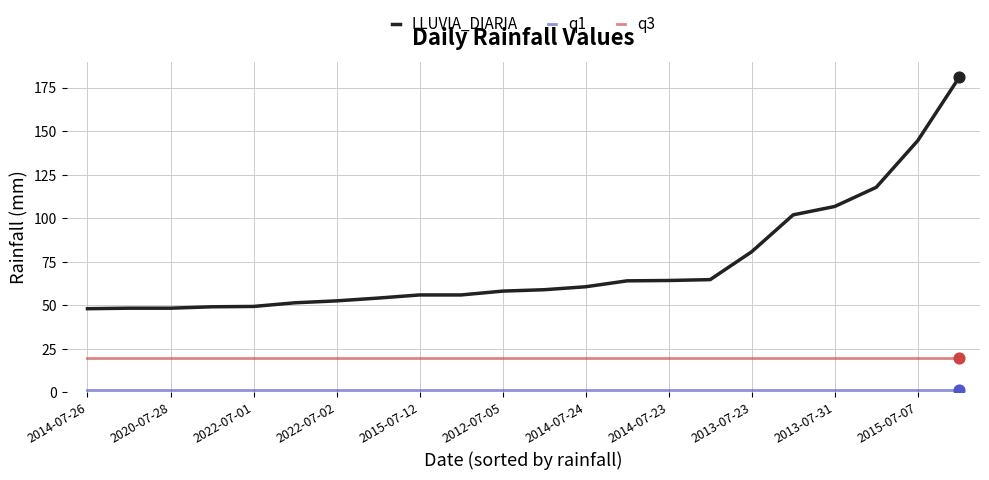

Which series has the largest total across all categories?

LLUVIA_DIARIA